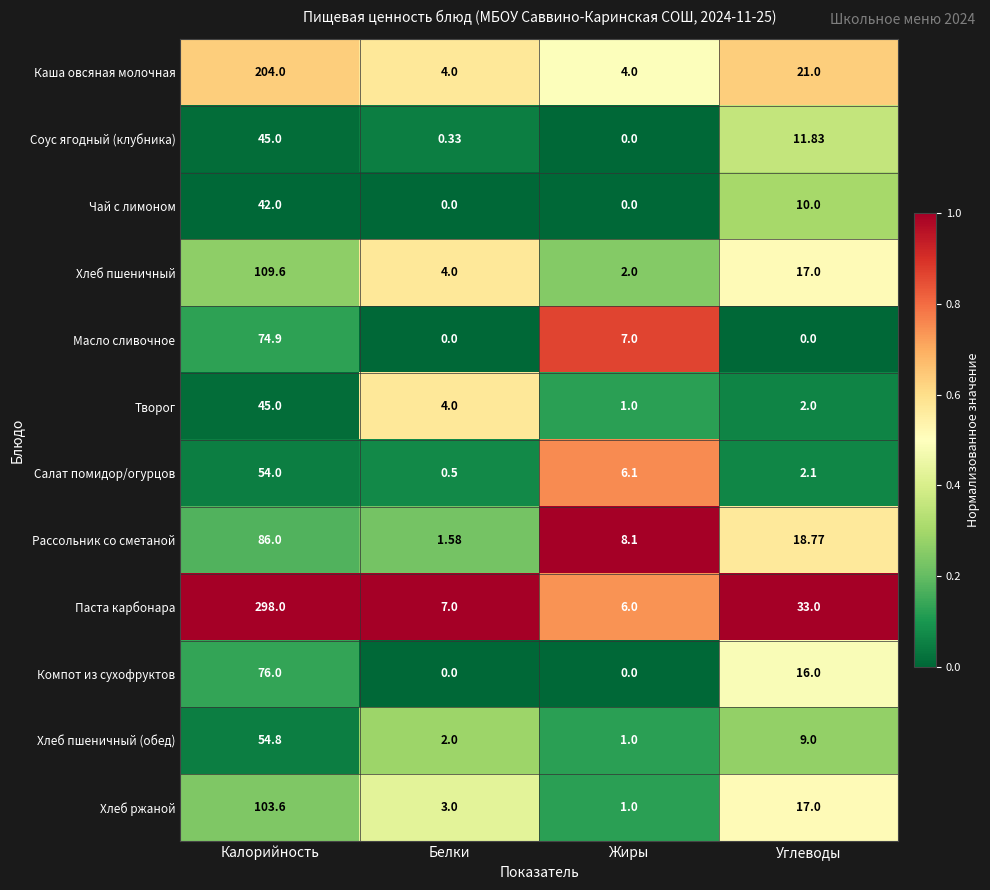

Which series changed the most between Калорийность and Жиры?

Паста карбонара